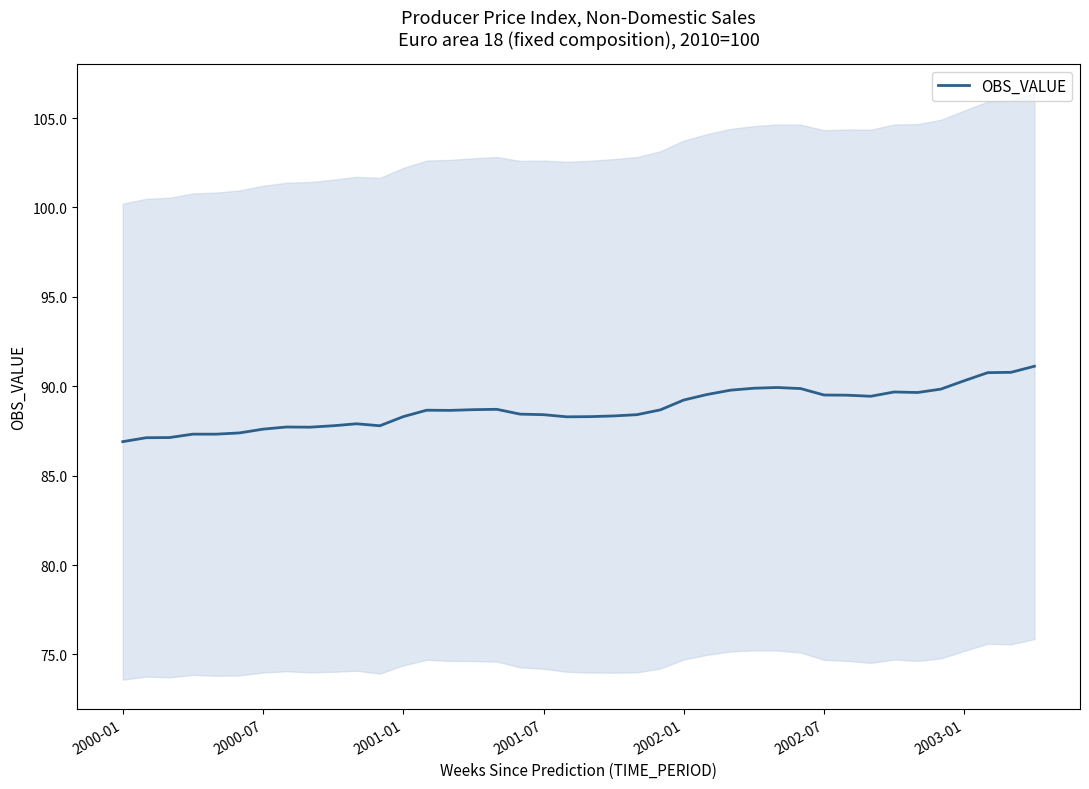

What is the value of the 33rd point from the left?

89.4